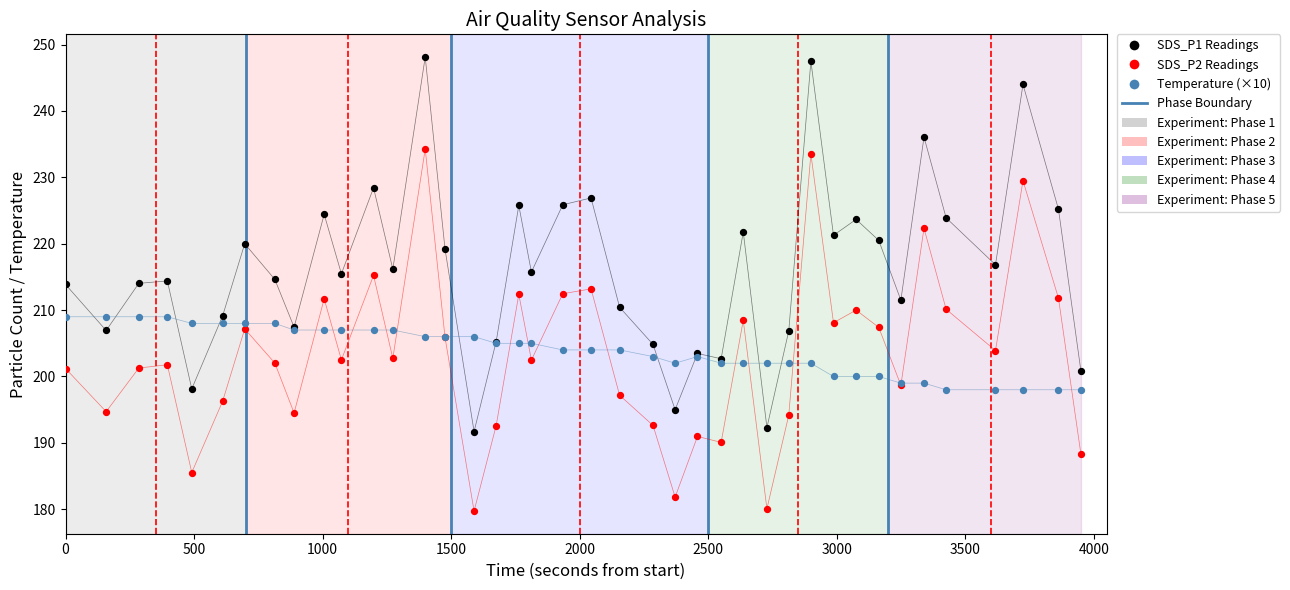

What is the X range (max minus min) for the scatter plot?

3949.0